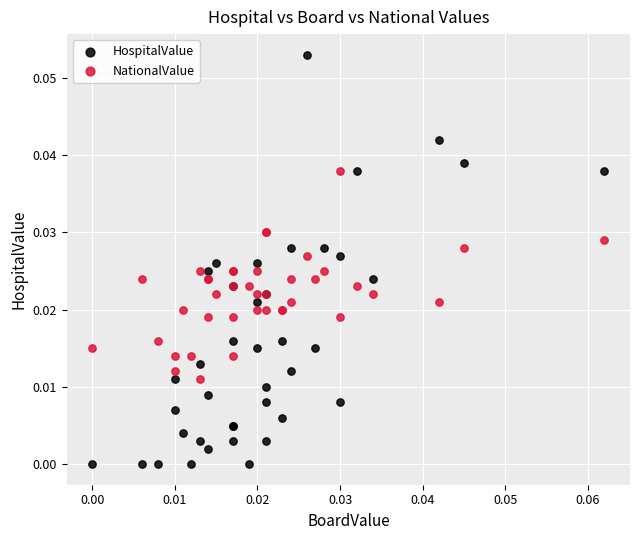

Which series contains the highest Y value?

HospitalValue